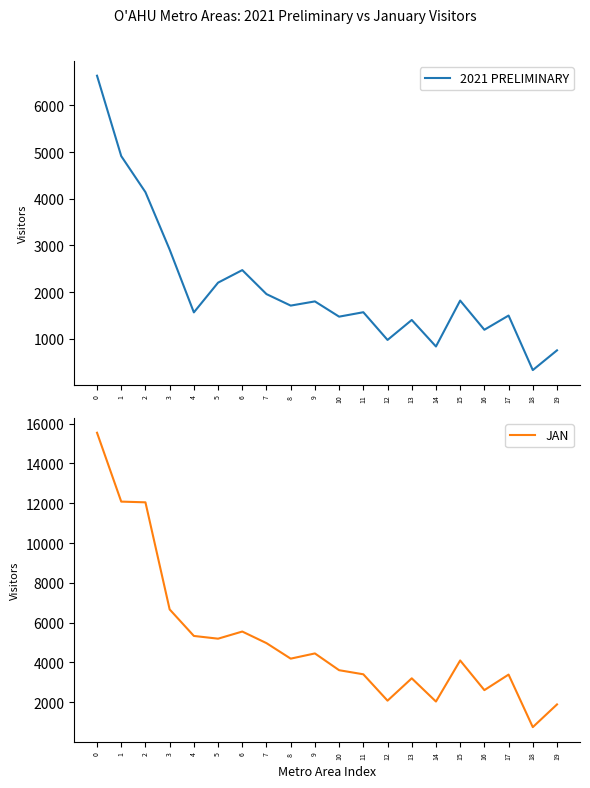

True or false: 2021 PRELIMINARY and JAN cross at least once.

False